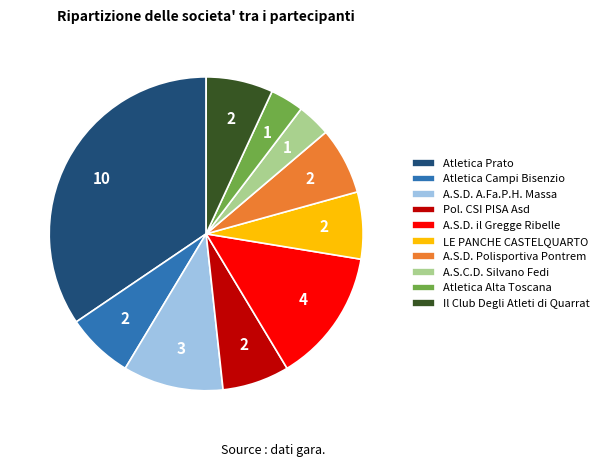

How many slices are in this pie chart?

10